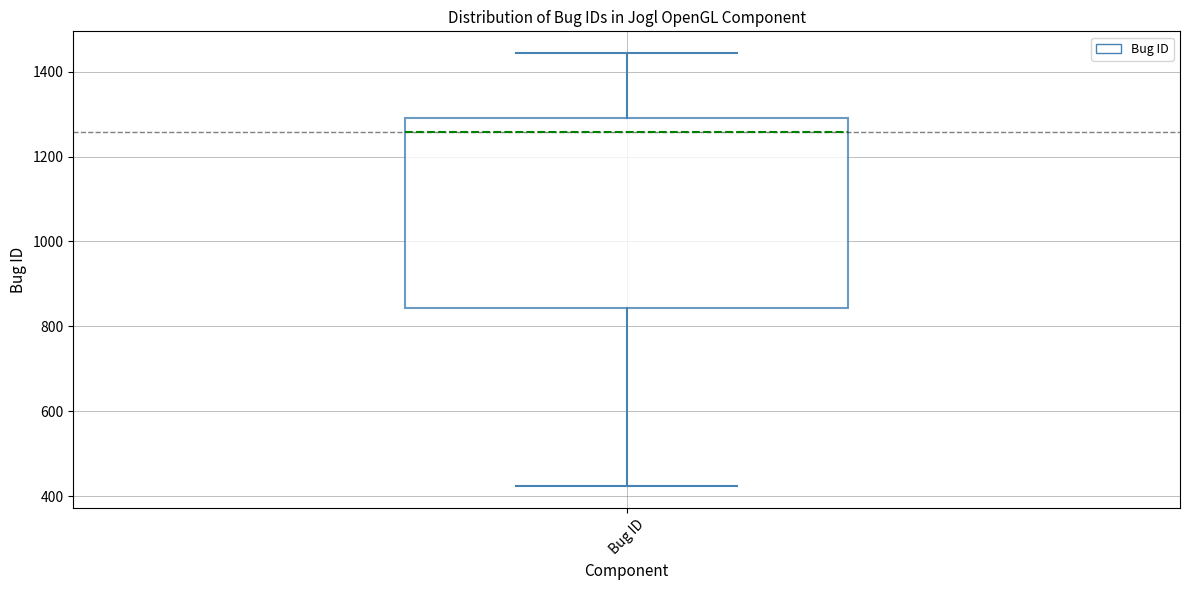

Transcribe this box plot: give where the median line is, the range the box spans, and where the two whiskers end, as read against the y-axis. The values are not printed on the chart, so give them approximately, as read against the axis.

median 1260, box 840 to 1300, whiskers 420 to 1440